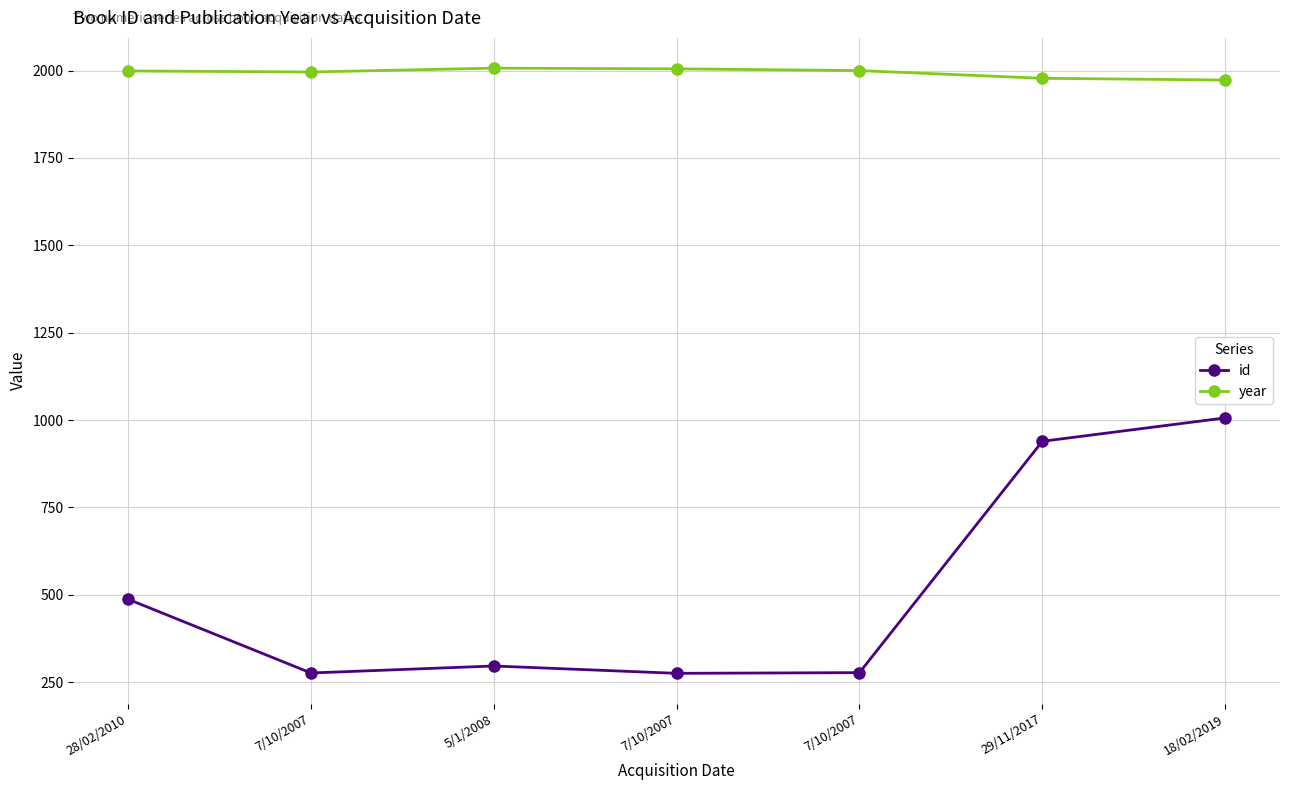

Which series has the largest range (max minus min)?

id